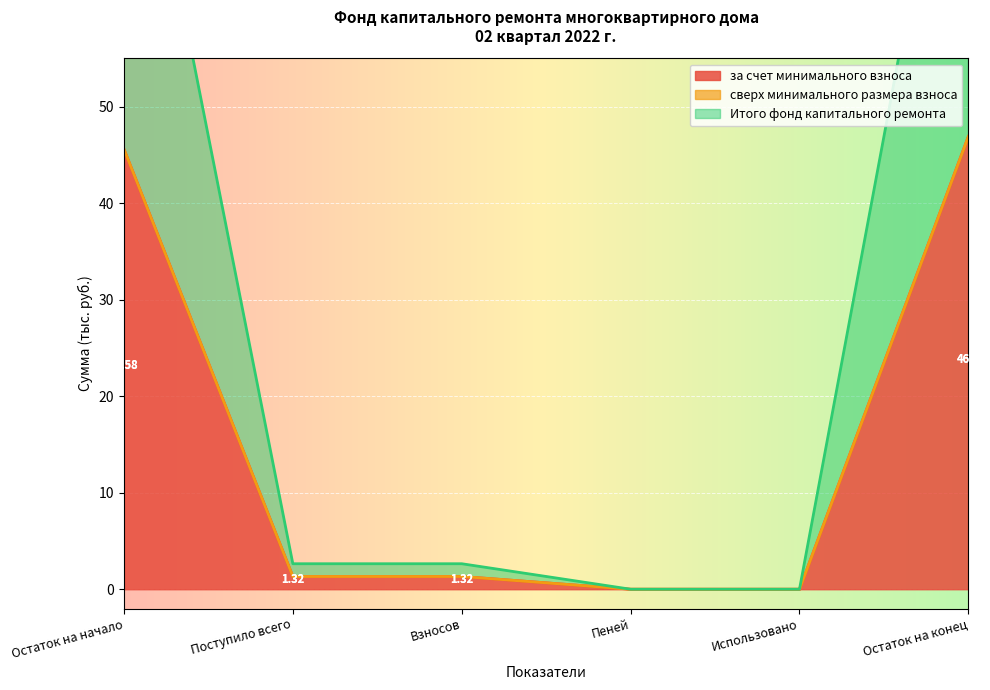

How many values in Итого фонд капитального ремонта are above zero?

4